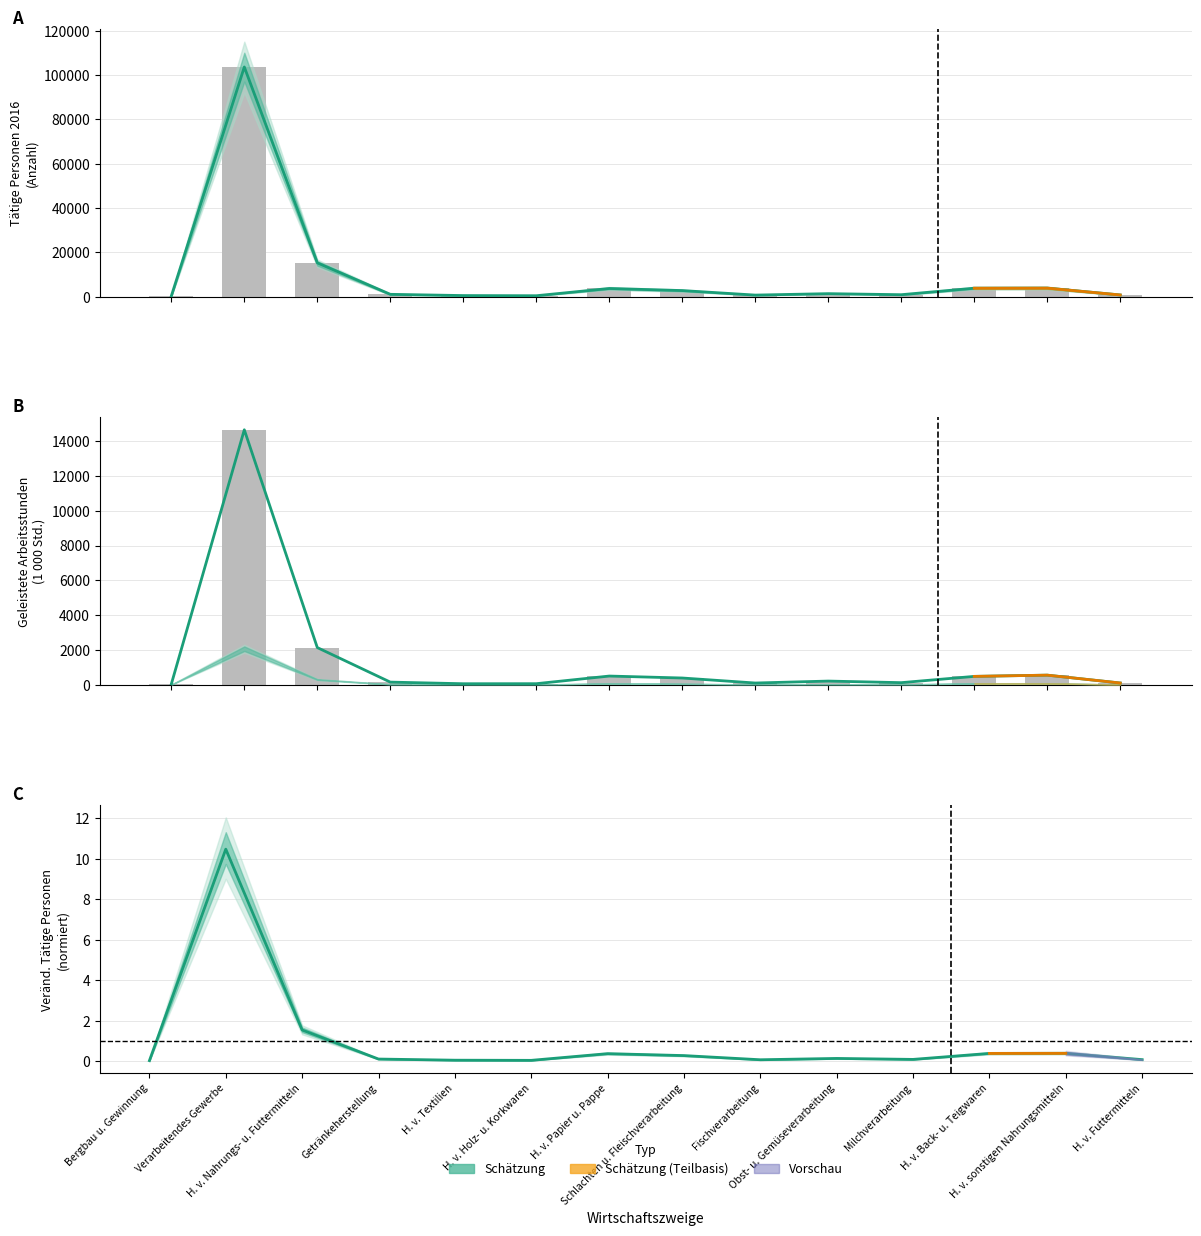

What is the sum of the Tätige Personen 2016 values at Verarbeitendes Gewerbe and H. v. Futtermitteln?

104294.0